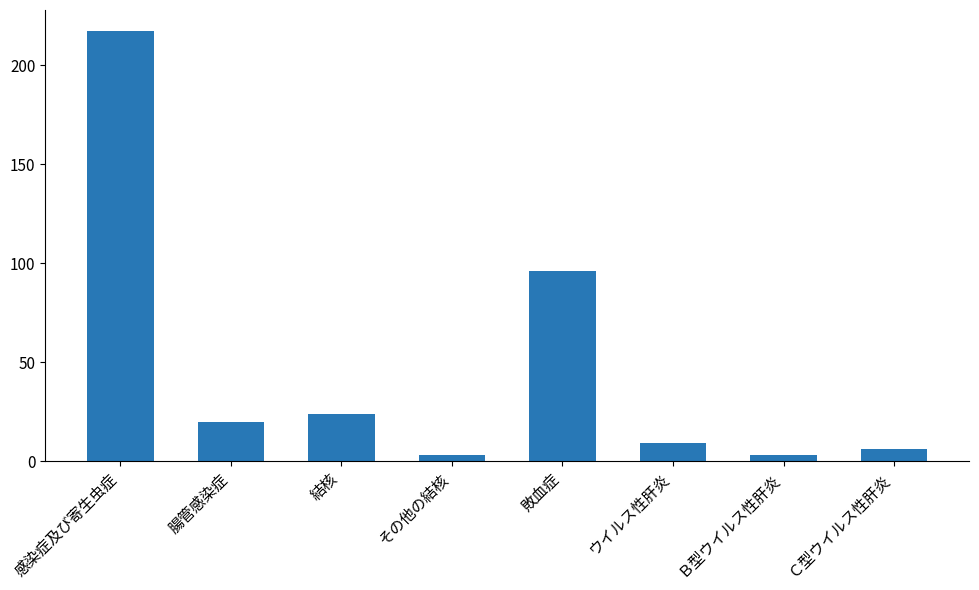

What is the difference between the maximum and minimum values?

214